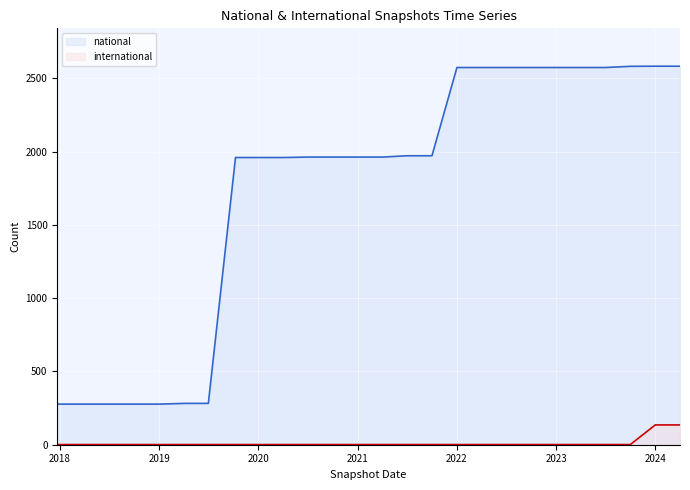

Does the chart display data point markers on the line(s)?

No